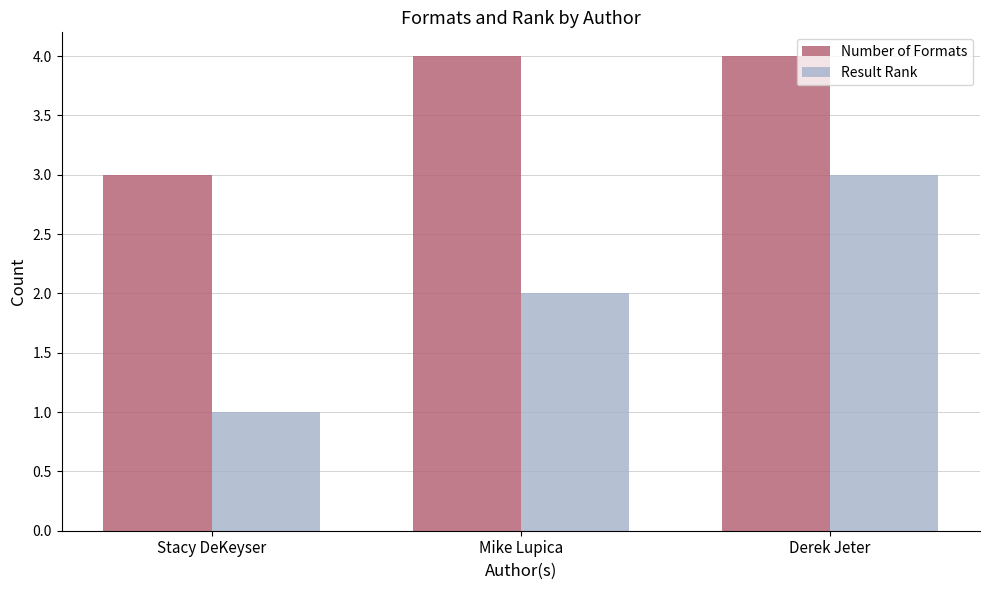

What is the sum of the Result Rank values at Stacy DeKeyser and Derek Jeter?

4